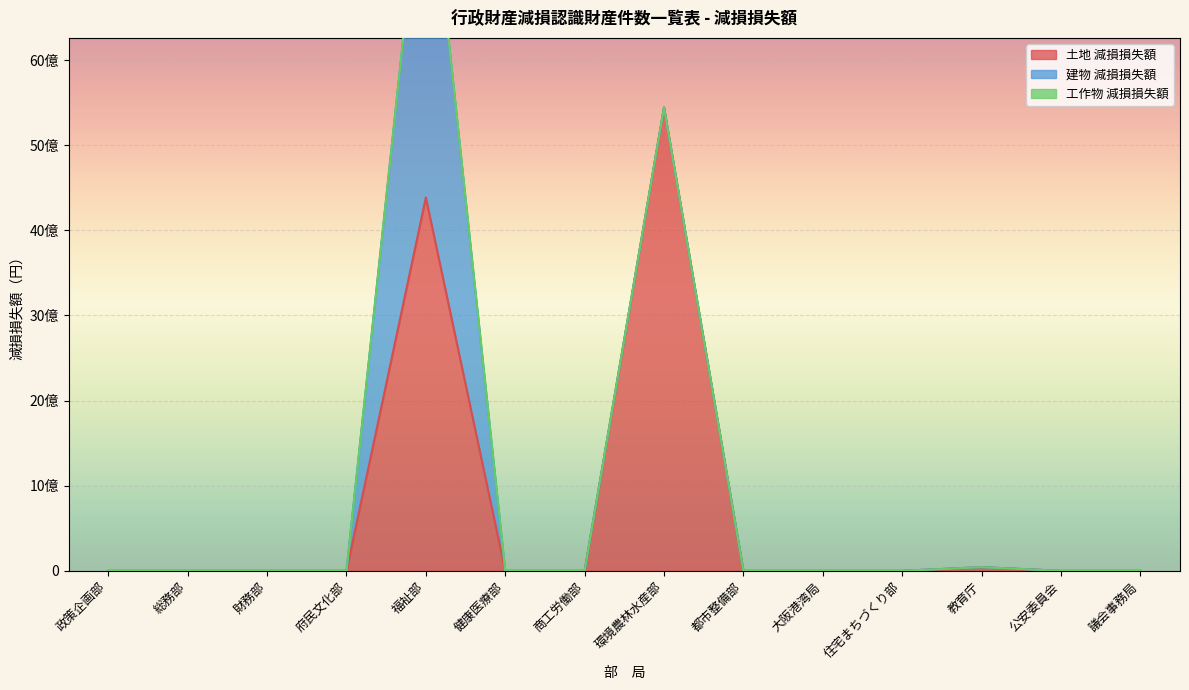

What is the label of the 9th point from the left?

都市整備部